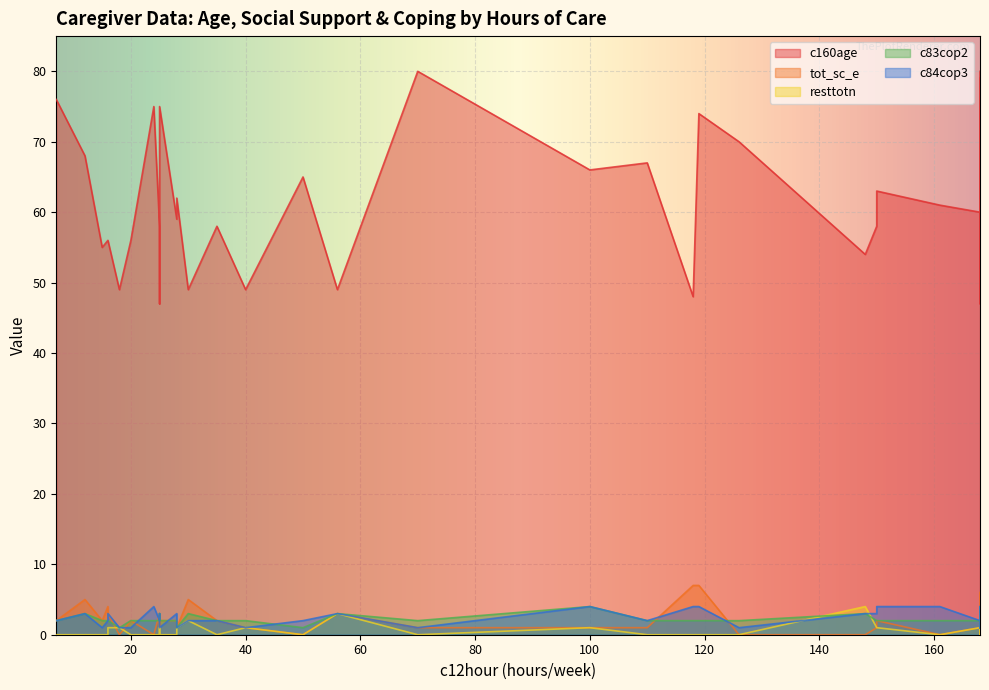

Which series has the largest range (max minus min)?

c160age